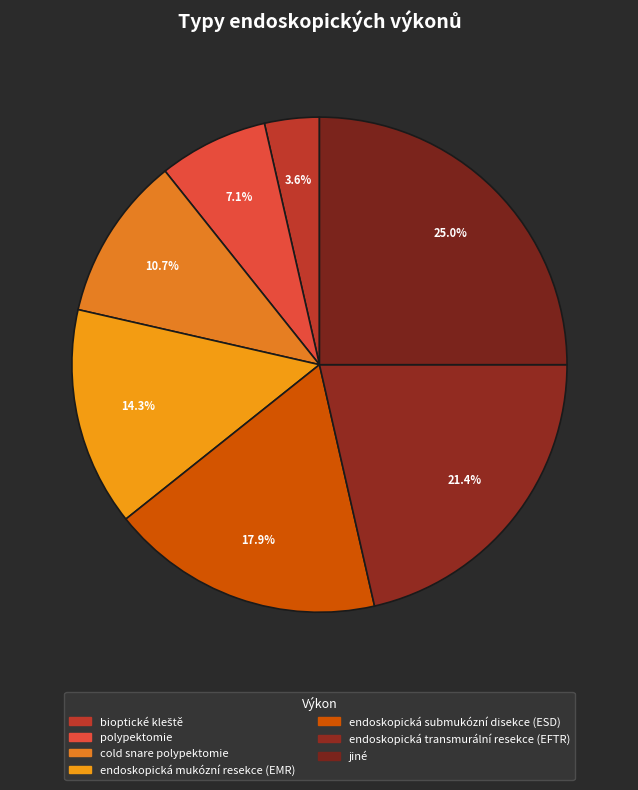

Does bioptické kleště account for over 50% of the chart?

No